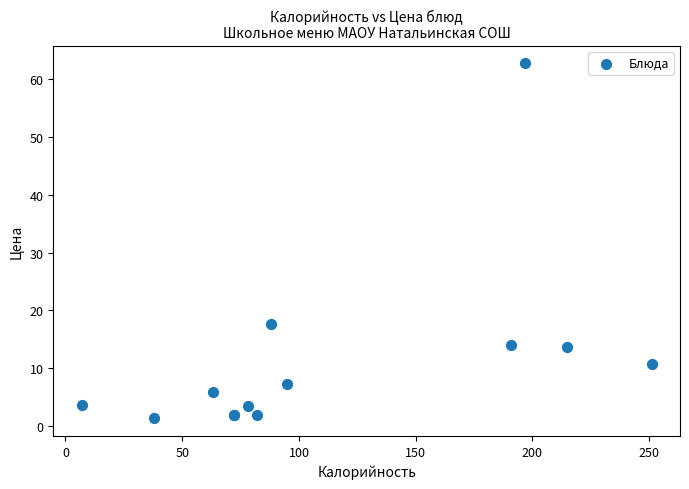

What Y value in the scatter plot is closest to 32?

17.6